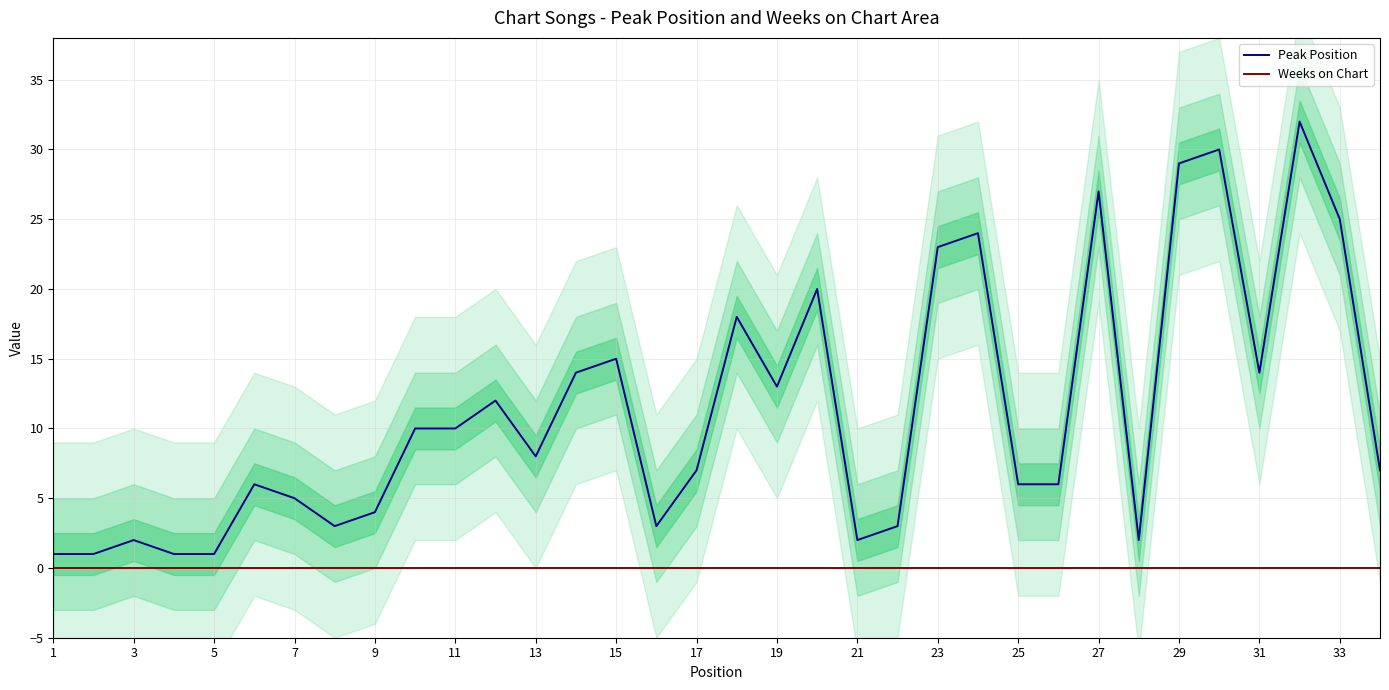

Is it true that Peak Position equals 13 at 19?

True